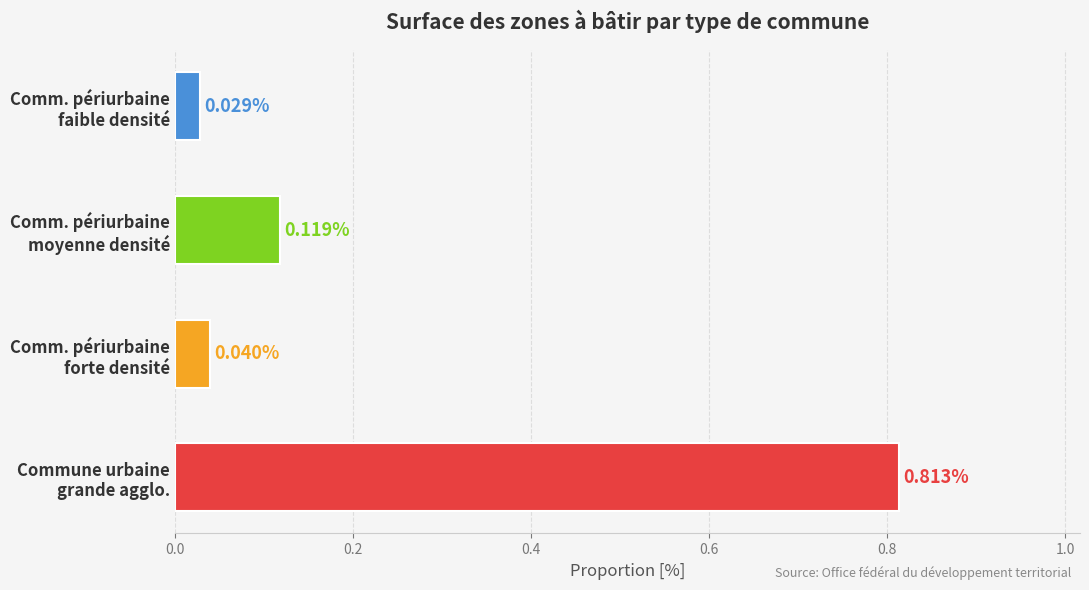

What is the difference between the maximum and minimum values?

0.8